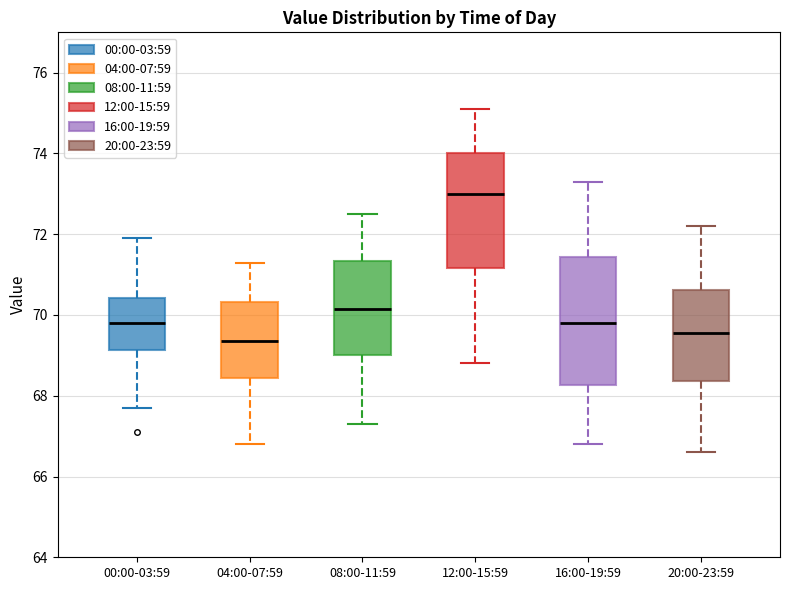

Where is the upper edge of the box for 04:00-07:59 on the y-axis? The values are not printed on the chart, so give them approximately, as read against the axis.

70.4